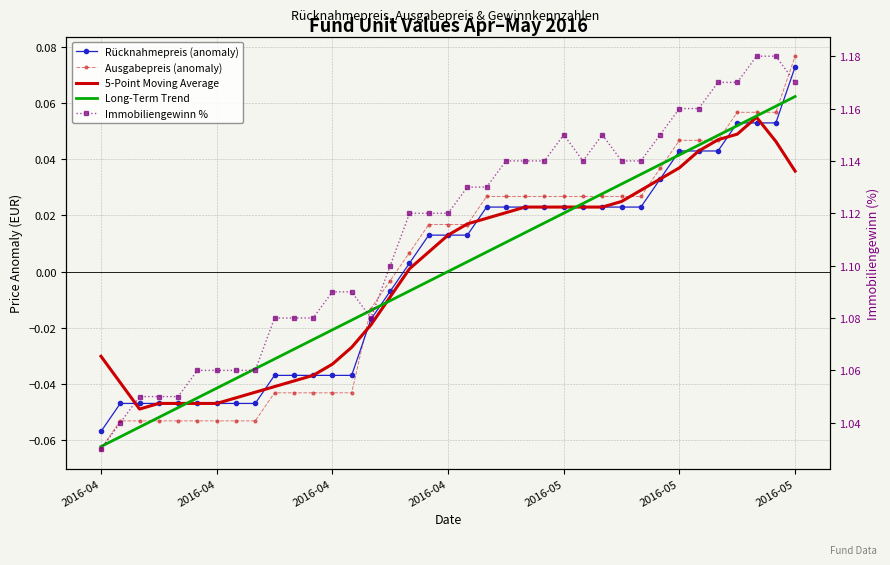

How many data points in Ausgabepreis (anomaly) are less than 0?

16